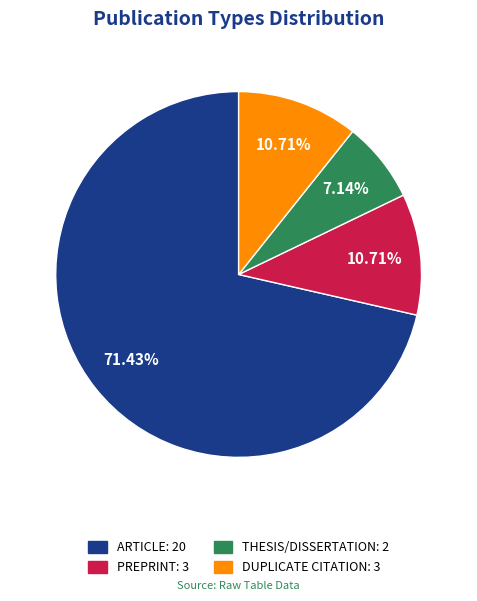

What is the majority slice?

ARTICLE